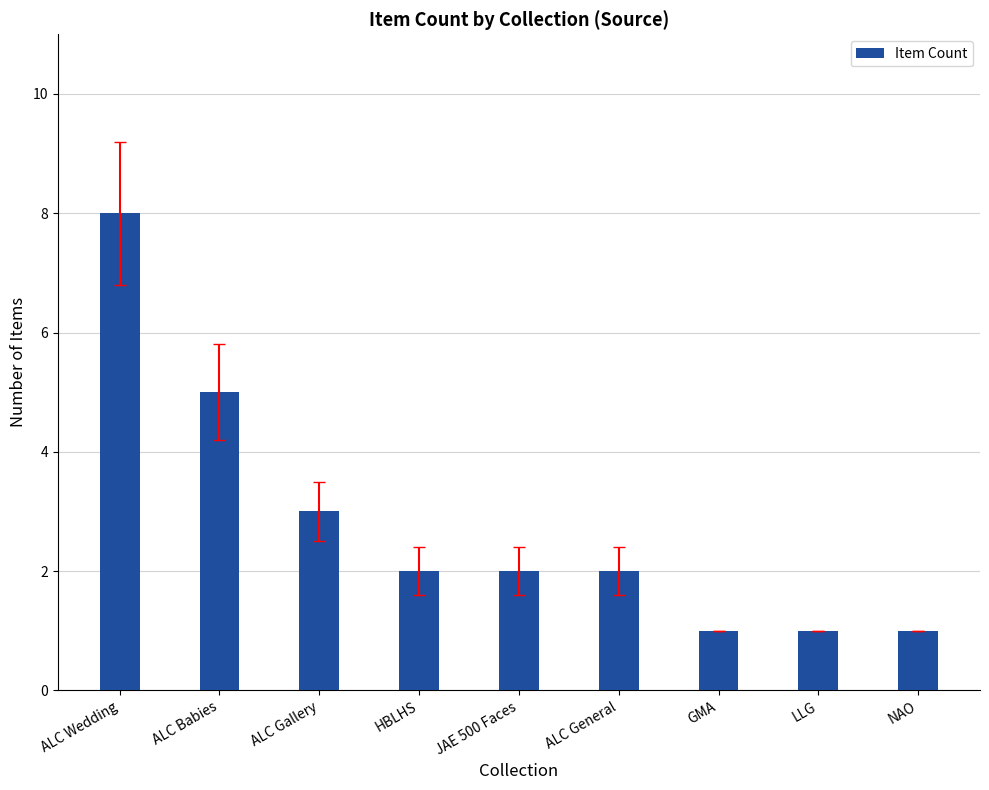

Are the bars horizontal?

No